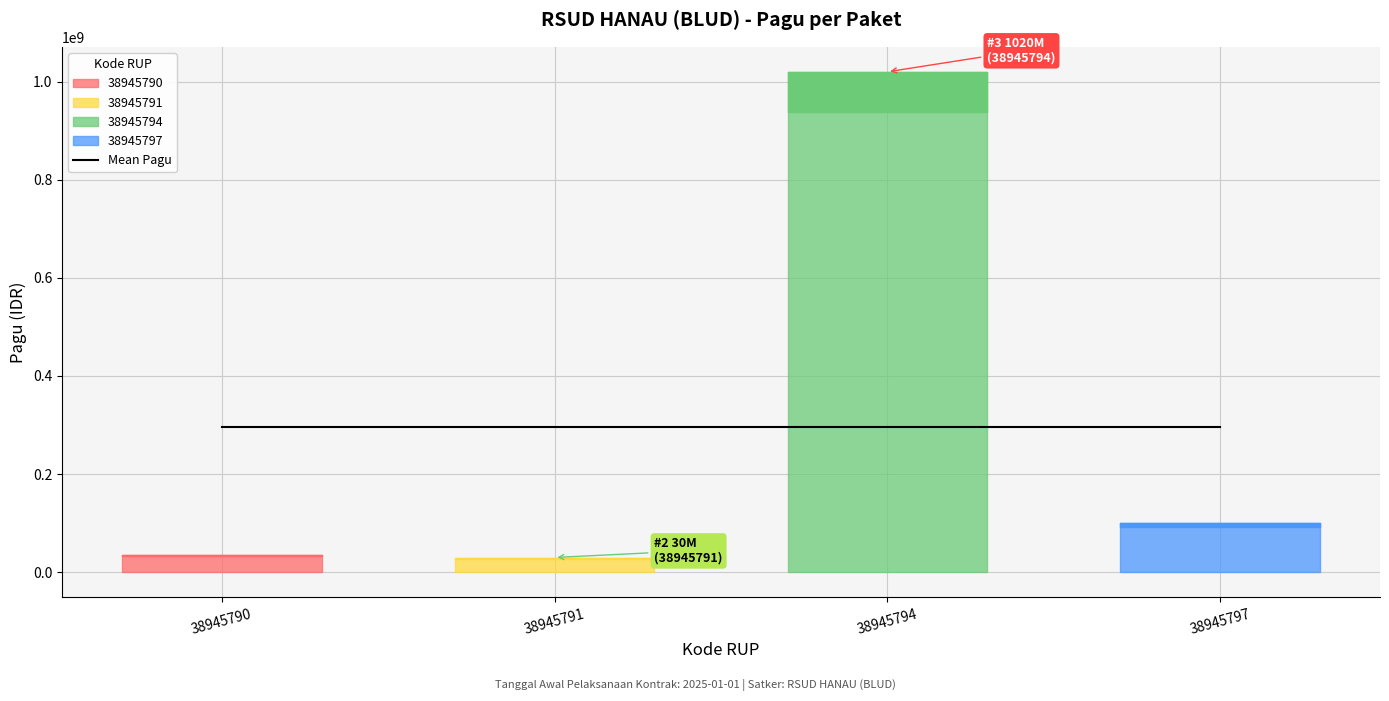

Where is the first local minimum?

38945791